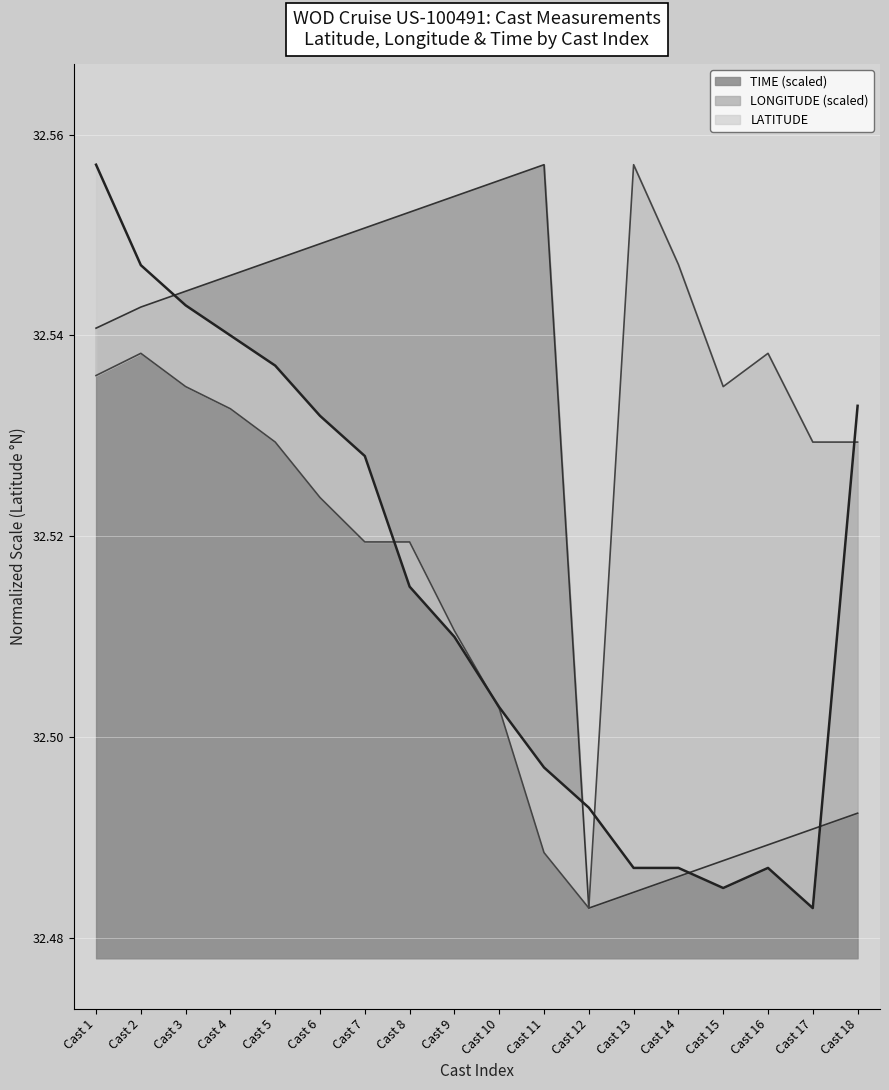

True or false: TIME has a value of 22.1 at Cast 2.

False